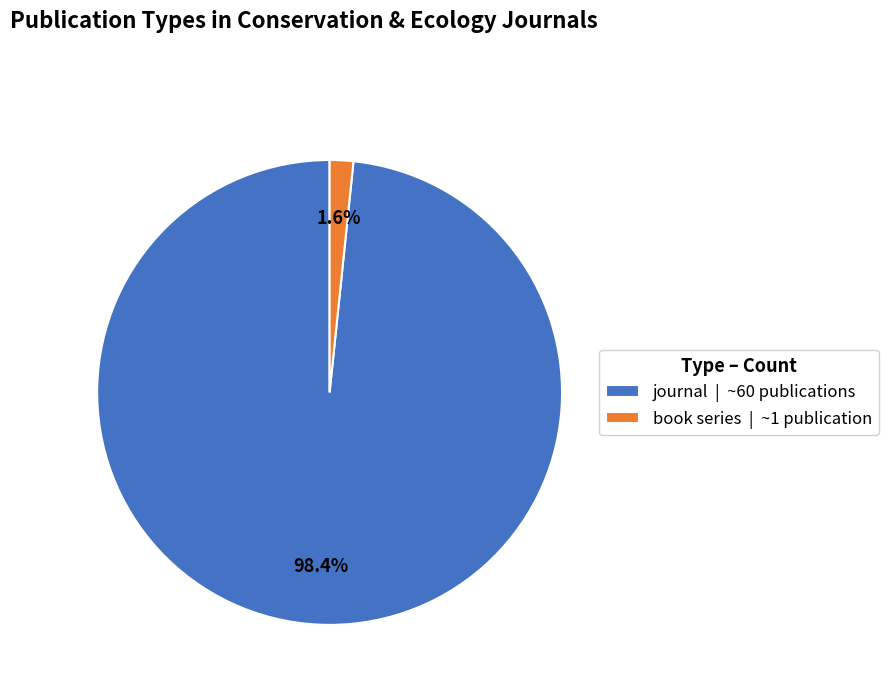

Approximately how many times larger is the value at book series compared to journal?

0.0